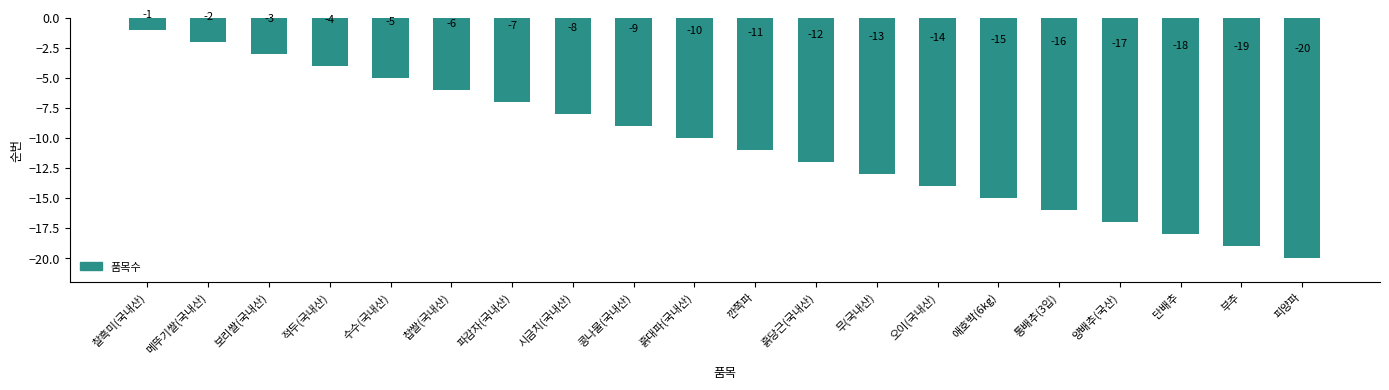

What is the label of the 17th bar from the left?

양배추(국산)